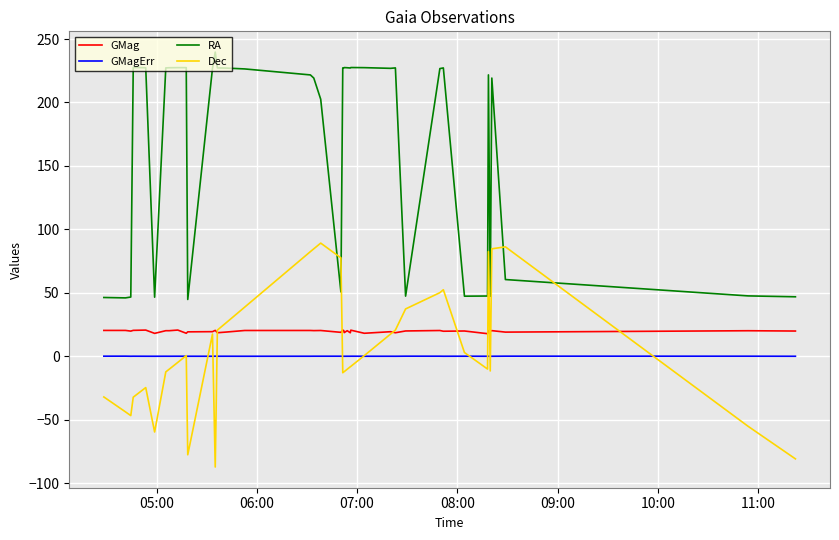

Which series has the widest spread of values?

RA